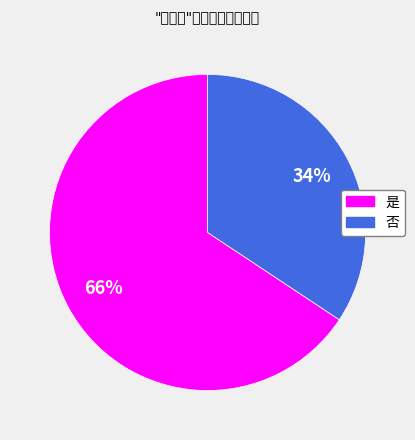

Which category accounts for the majority?

是